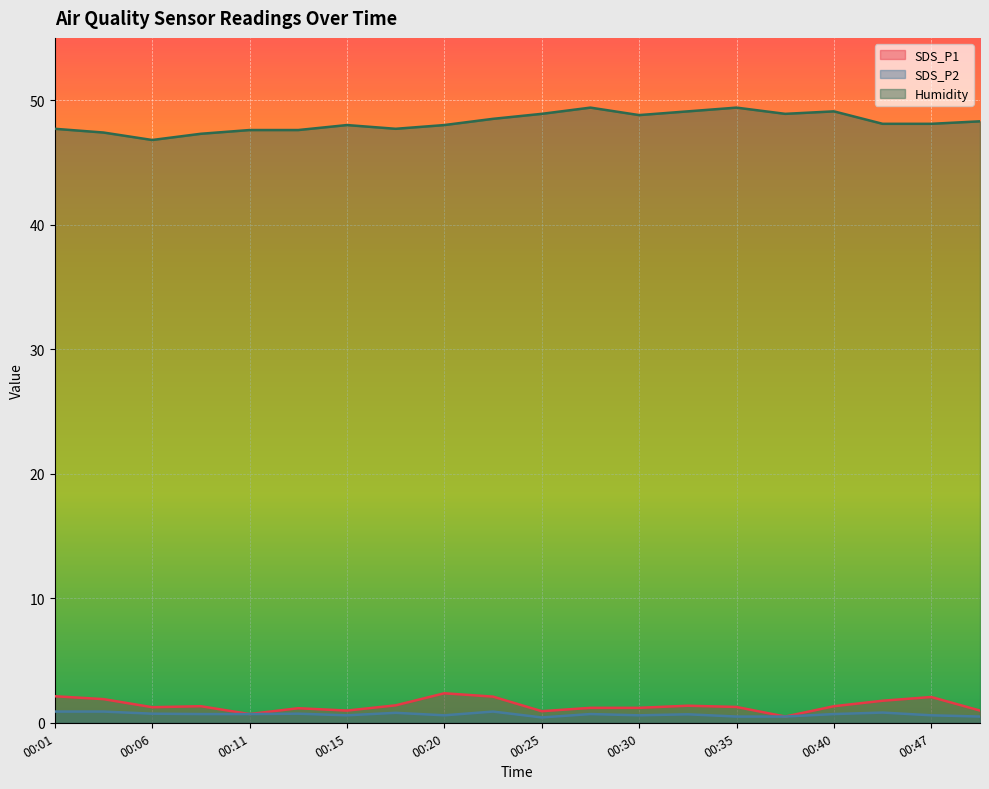

At how many categories does at least one series exceed 26?

20